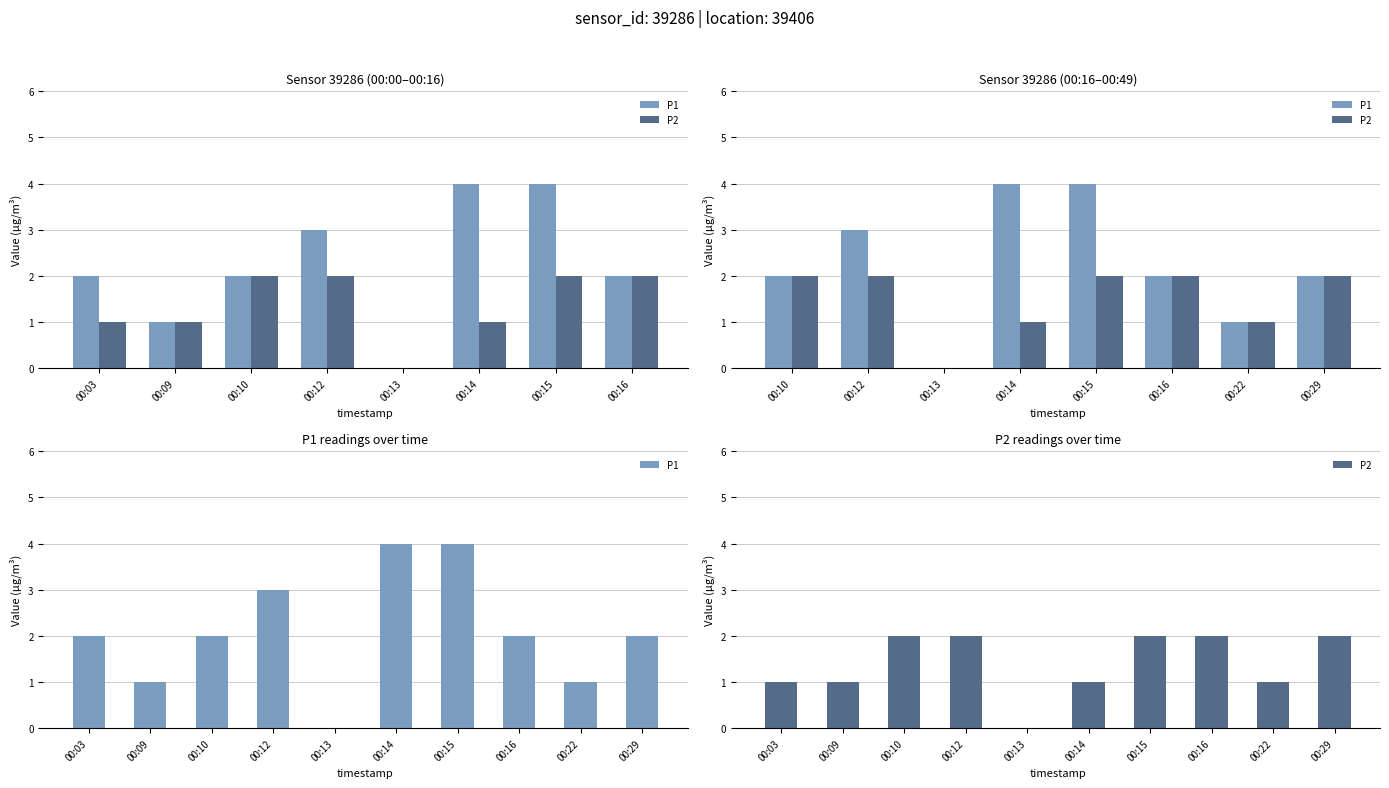

What are all the series names shown in the legend?

P1, P2